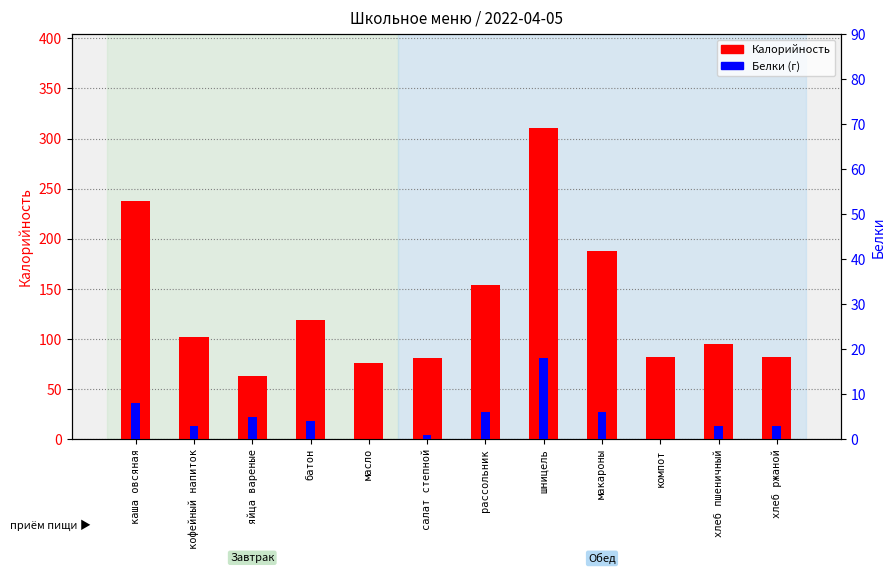

What is the label of the 7th bar from the right?

салат степной